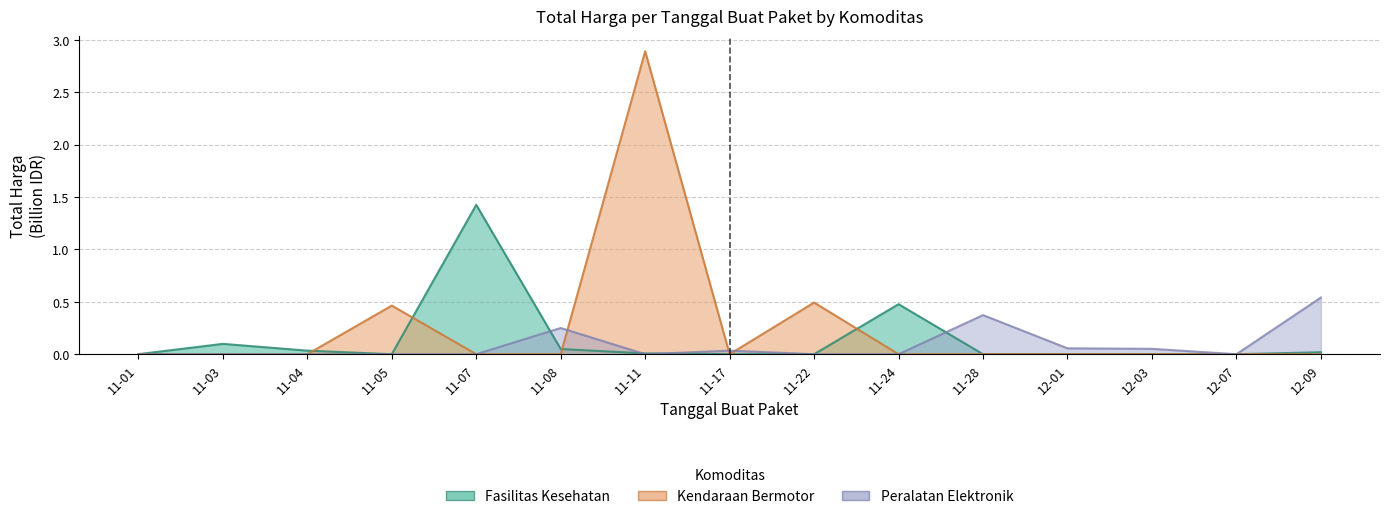

How many values in the Kendaraan Bermotor series exceed 0?

3